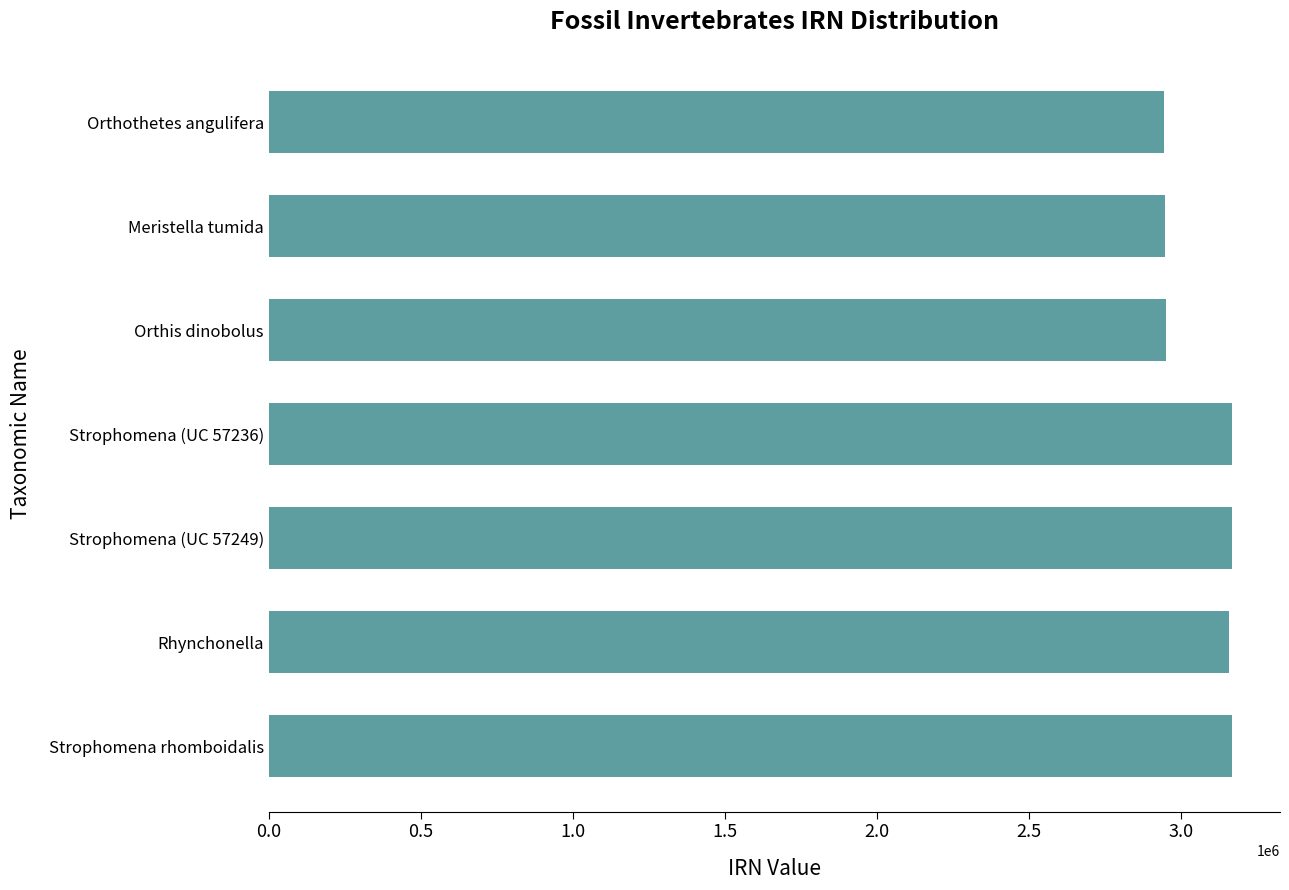

What is the minimum value shown in the chart?

2946103